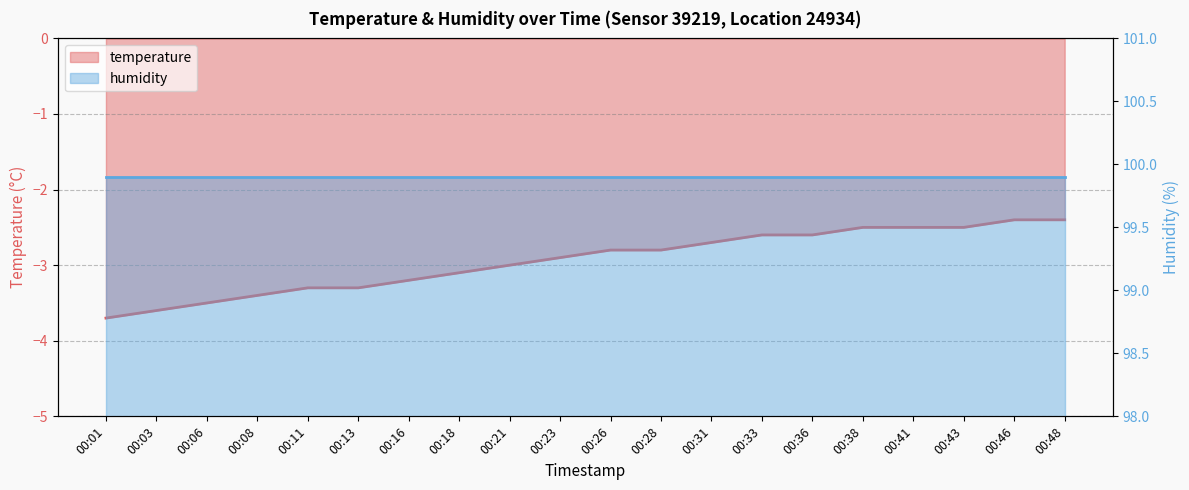

Is it true that the value at 00:31 is -1.0?

False